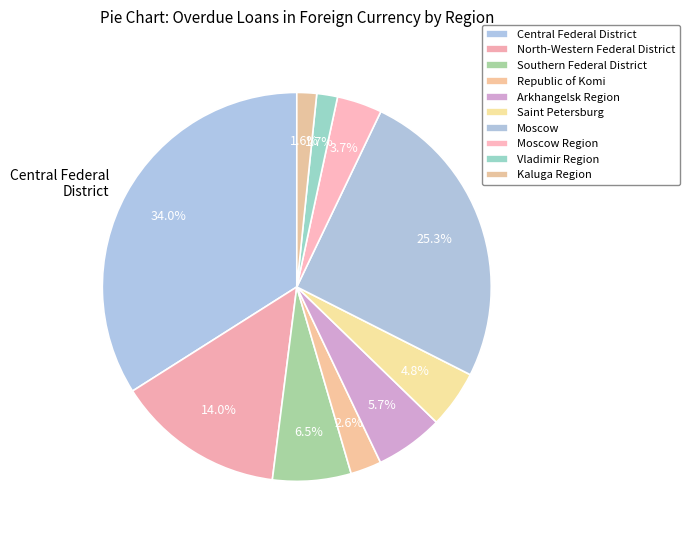

Combined, do Vladimir Region and Arkhangelsk Region account for over 50%?

No